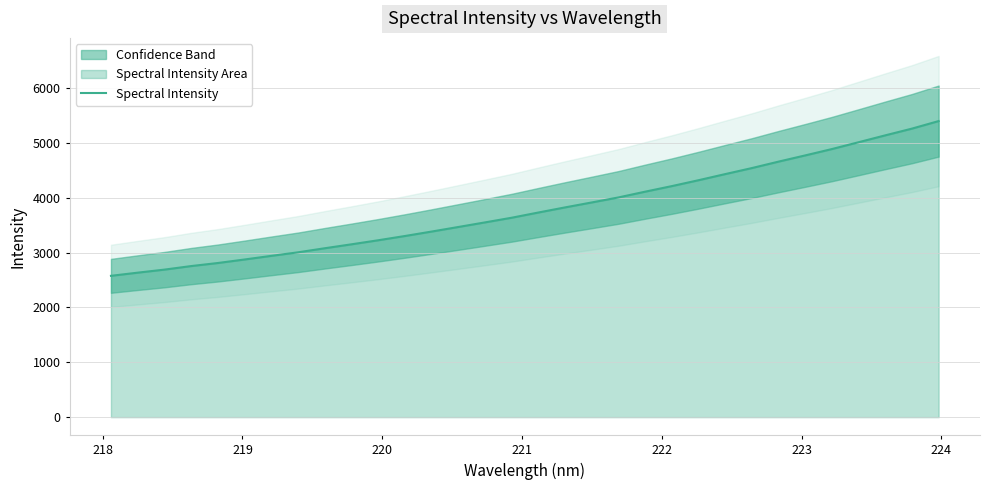

True or false: the data has more than 0 interior local peaks.

False